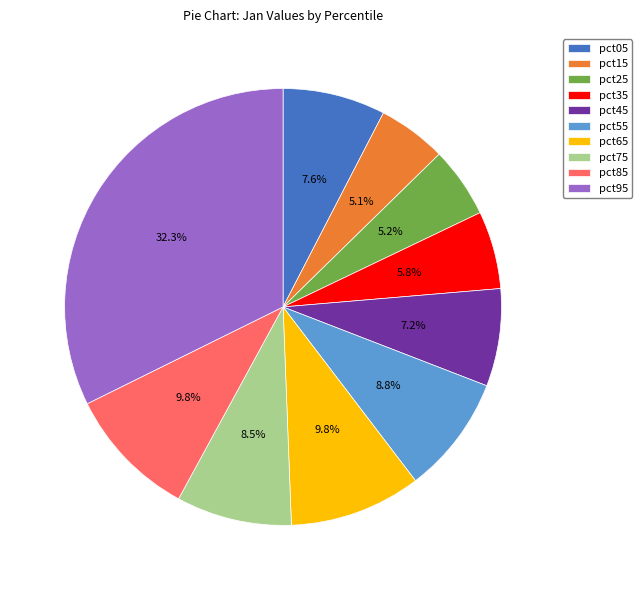

Is it true that pct25 is 1% of the pie?

False